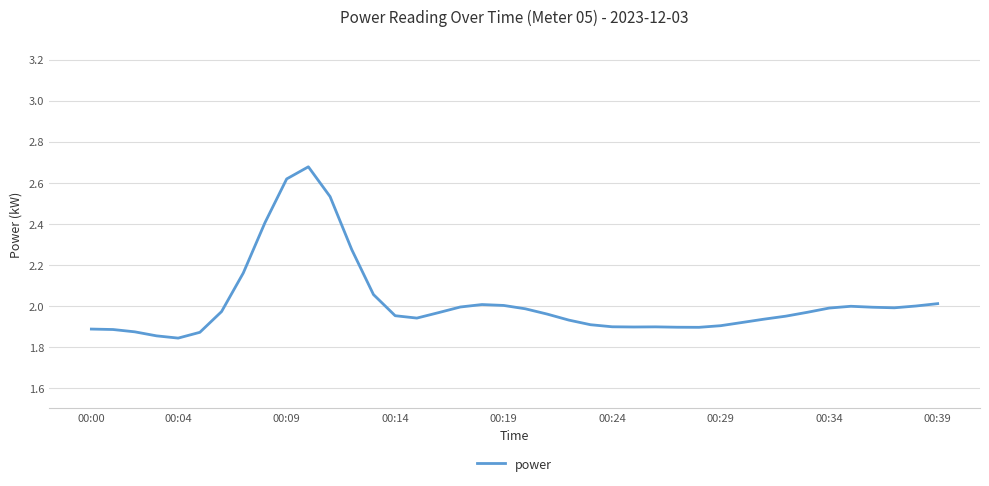

What is the difference between the maximum and minimum values?

0.8